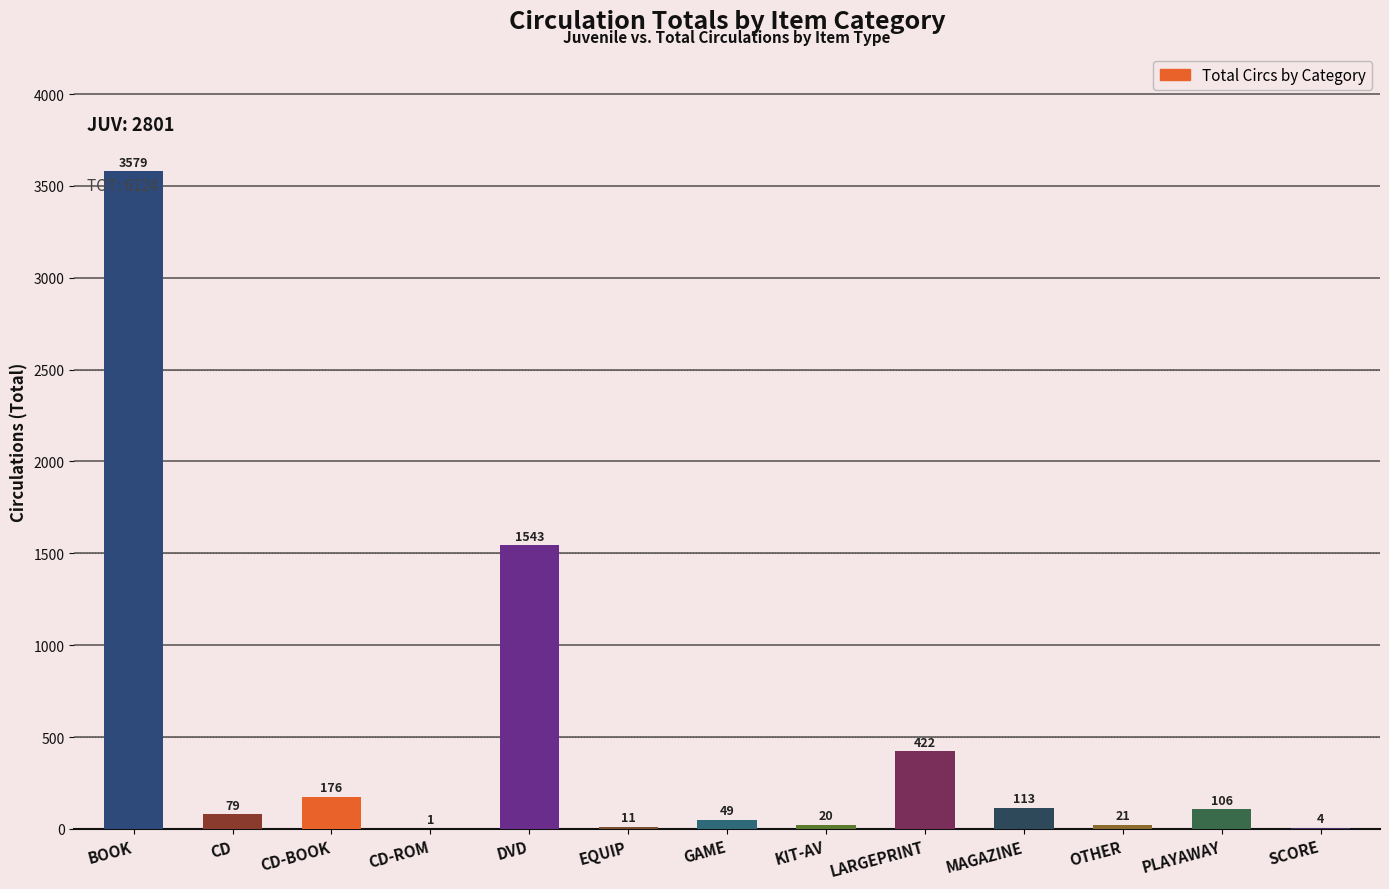

Between CD and DVD, which is larger?

DVD